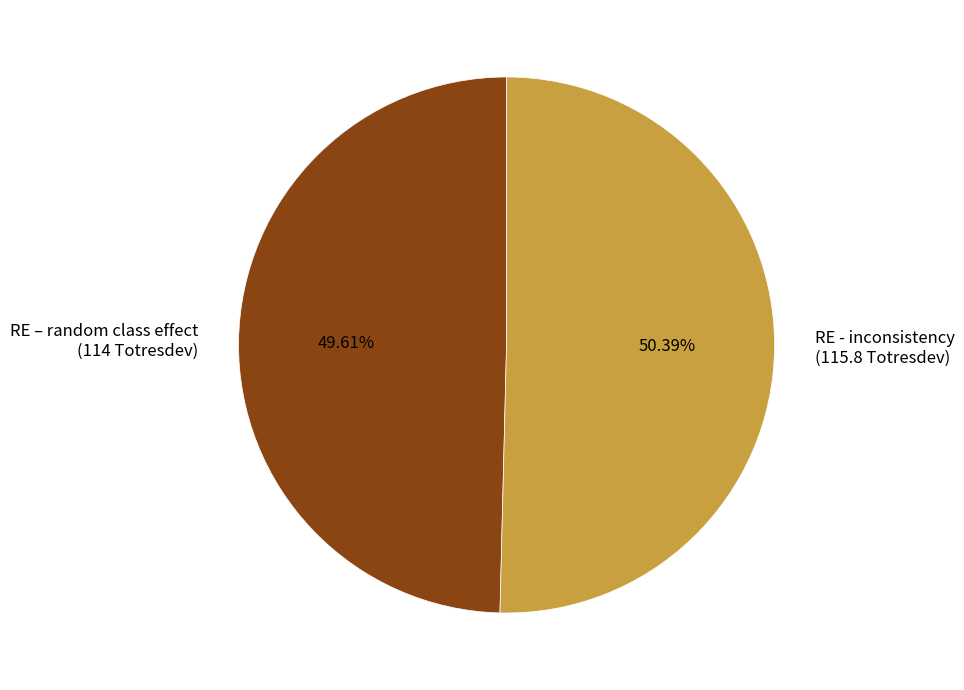

Combined, do RE - inconsistency and RE – random class effect account for over 50%?

Yes